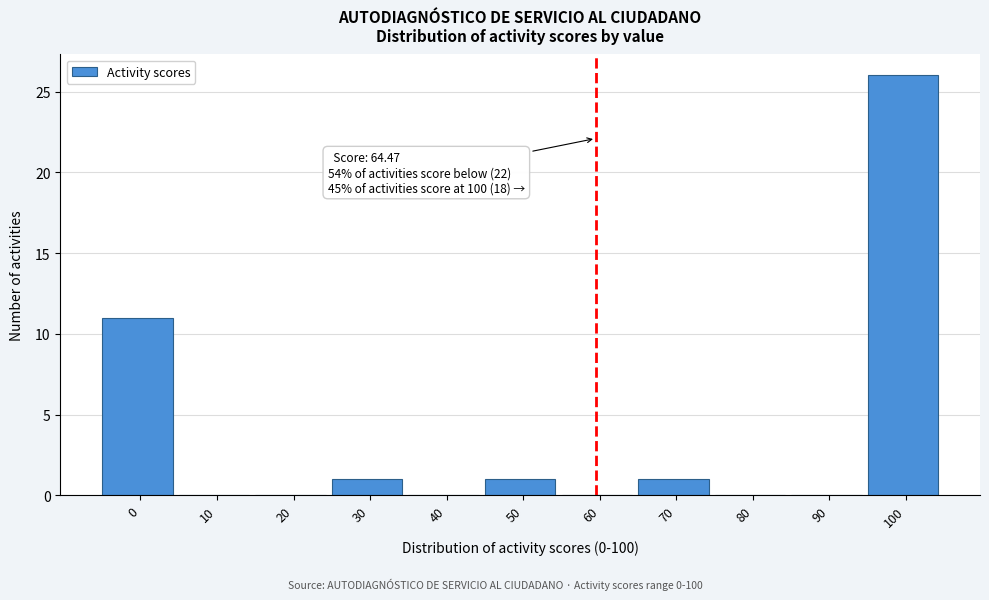

Reading left to right, list all the values displayed in this chart.

0=11	10=0	20=0	30=1	40=0	50=1	60=0	70=1	80=0	90=0	100=26